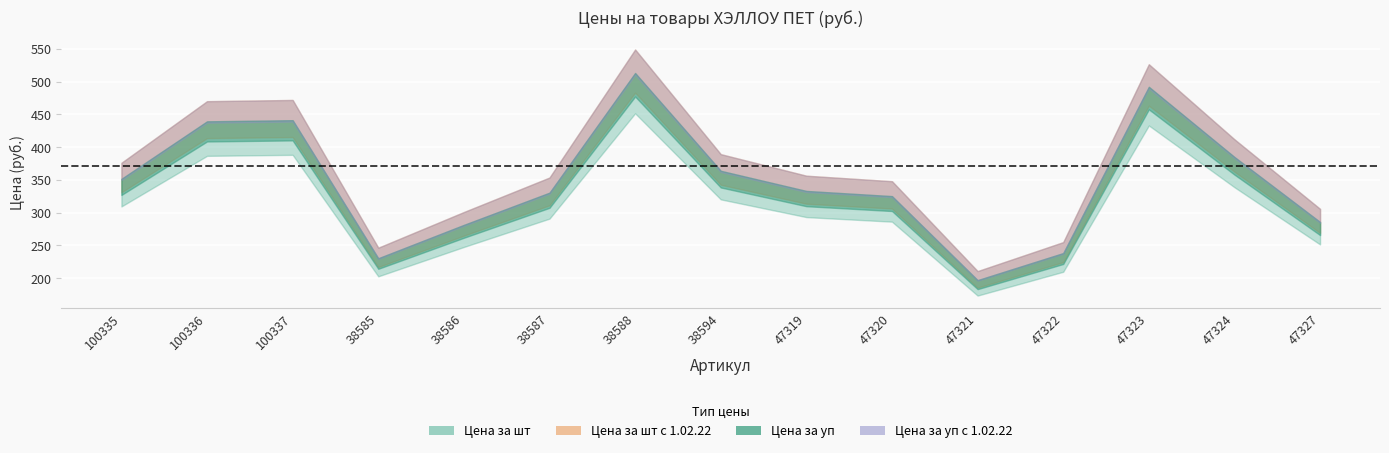

True or false: Цена за уп and Цена за шт с 1.02.22 cross at least once.

False